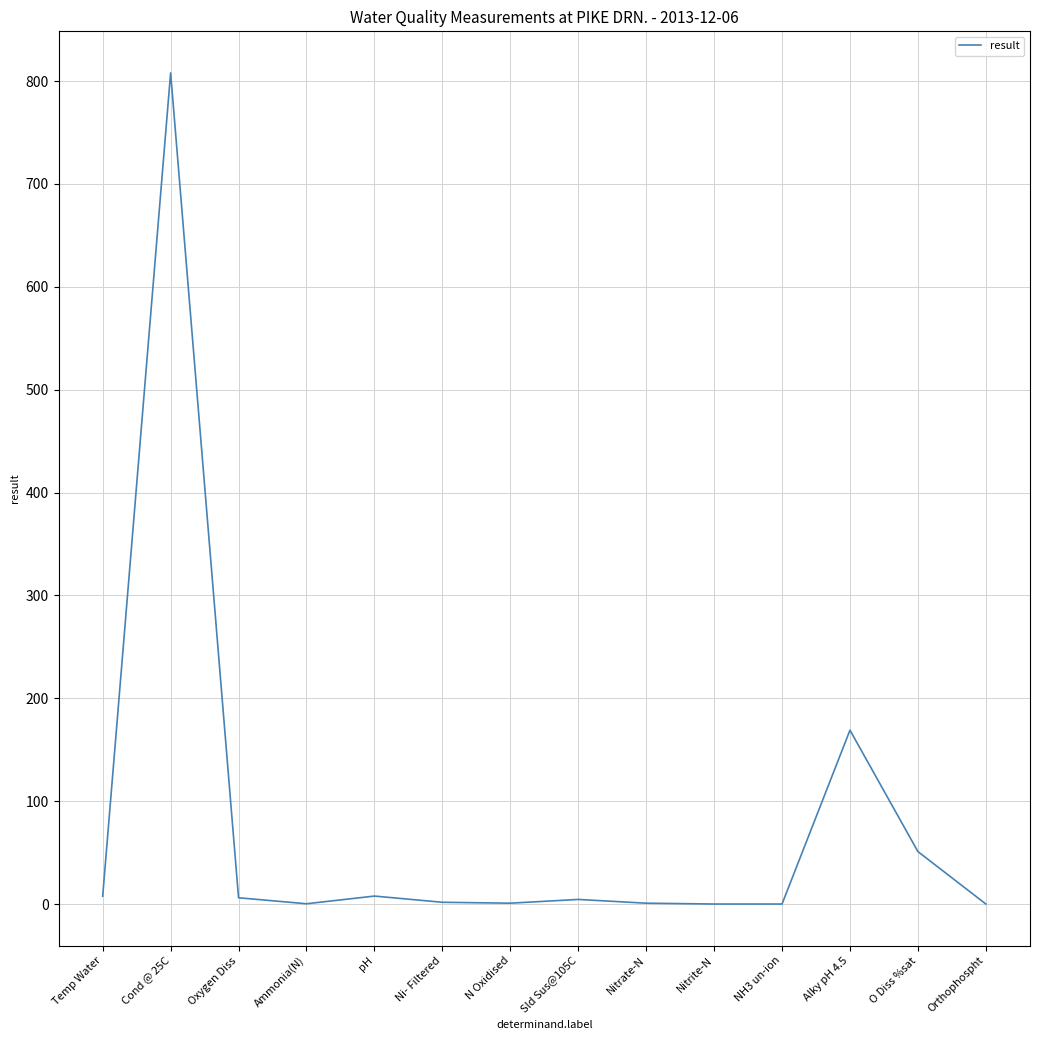

True or false: the data shows 0.8 at Nitrate-N.

True